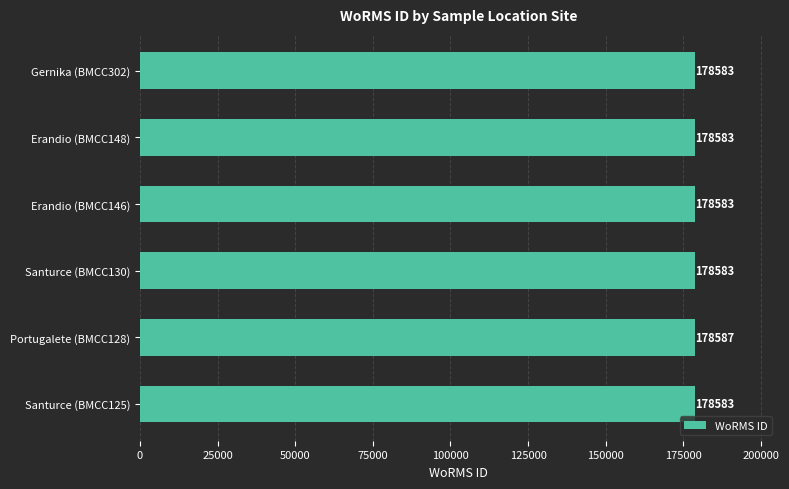

What is the change in value from Portugalete (BMCC128) to Gernika (BMCC302)?

-4